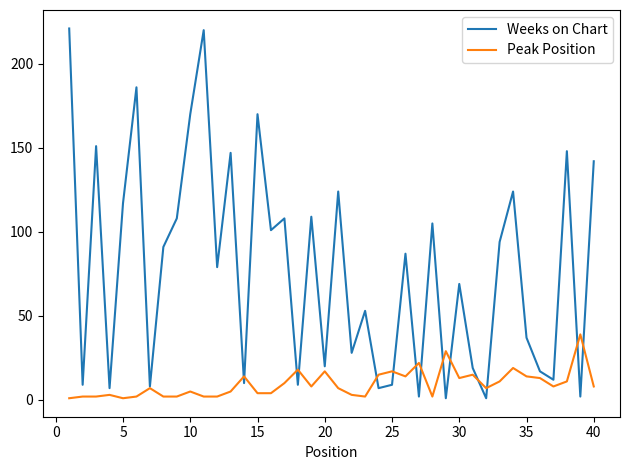

True or false: Peak Position and Weeks on Chart intersect in this chart.

True